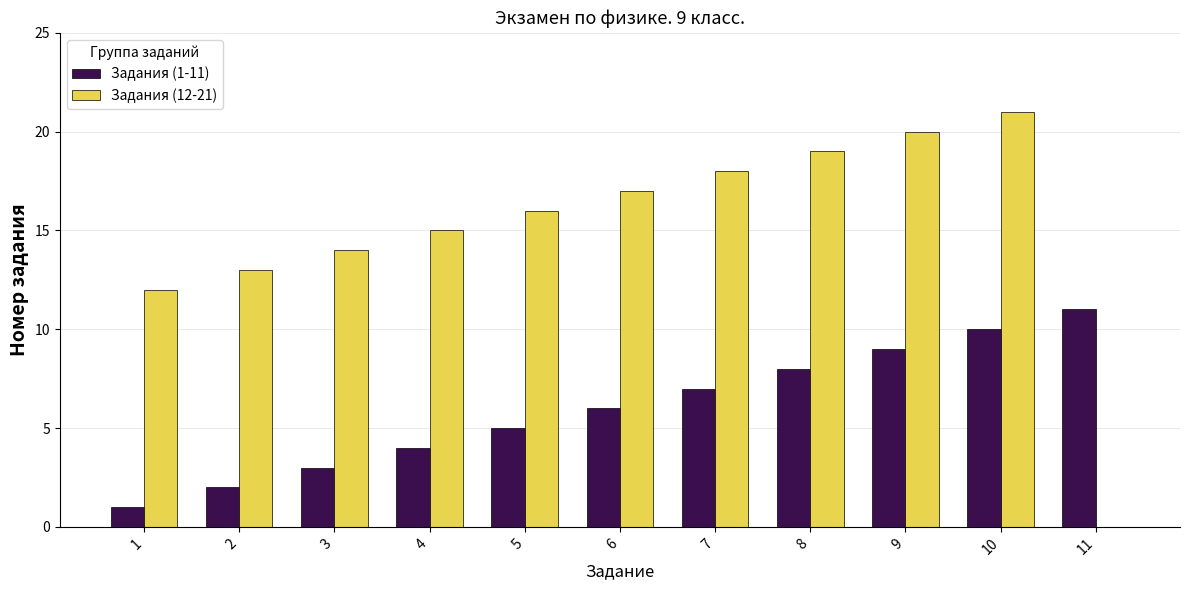

Which series has the largest total across all categories?

Задания (12-21)